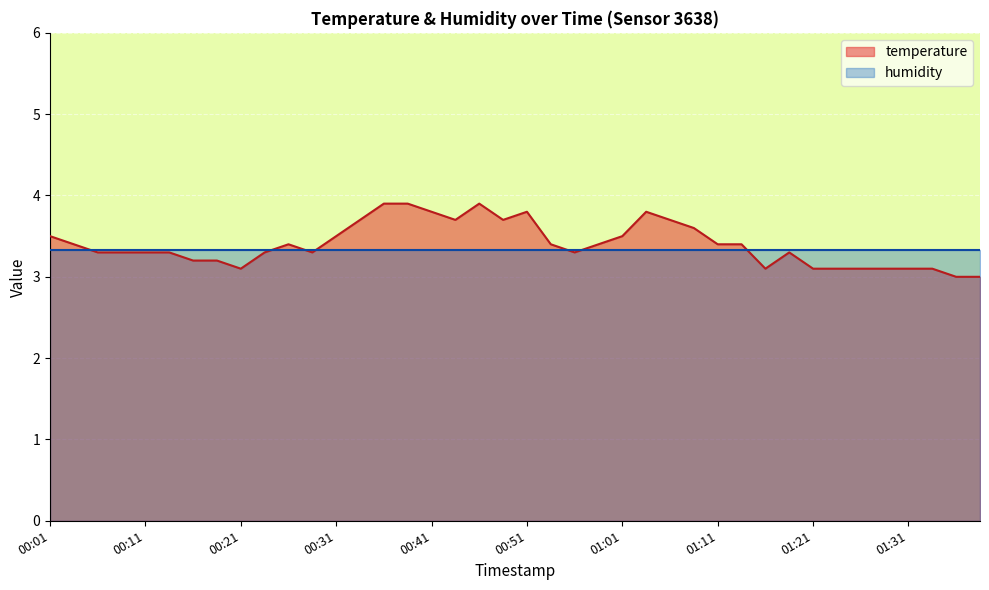

At which label is the value closest to 3?

01:36